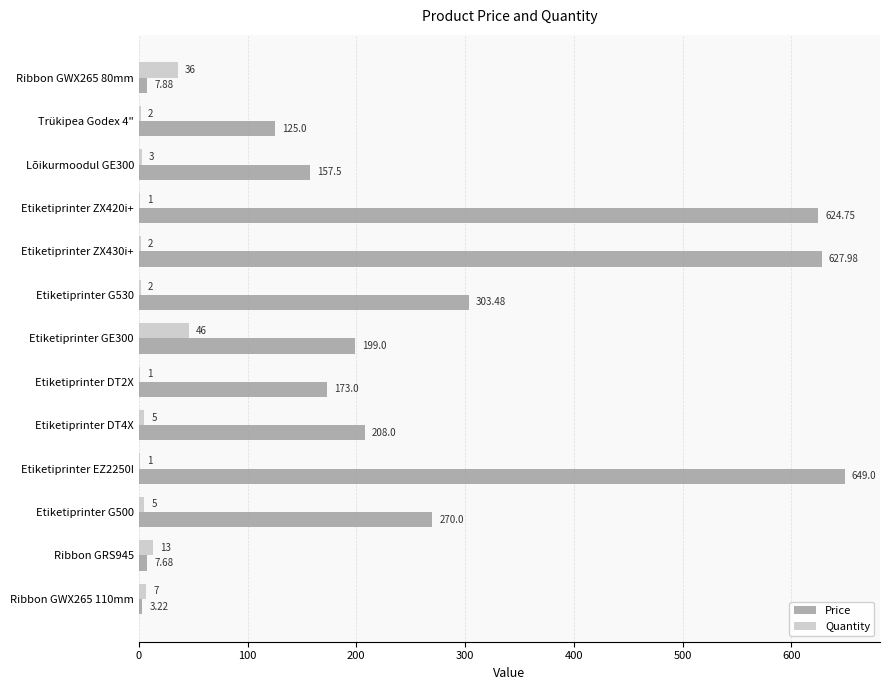

What are all the series names shown in the legend?

Price, Quantity